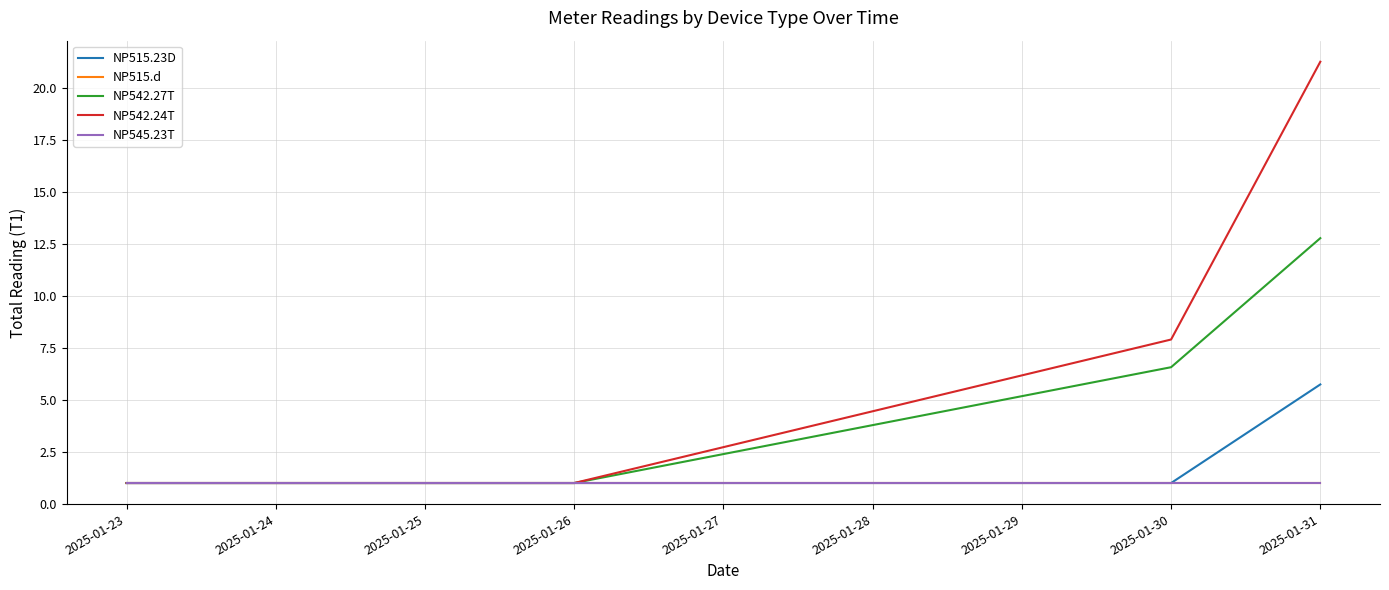

Does the chart have visible grid lines?

Yes